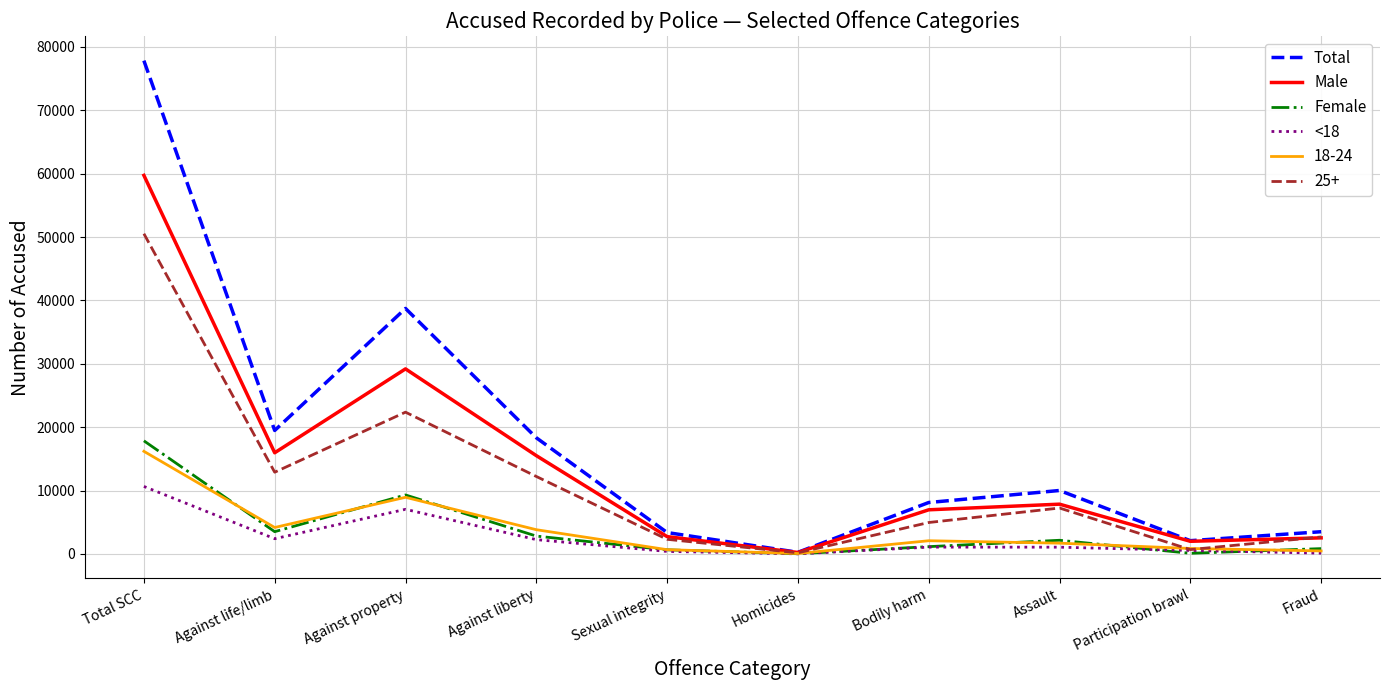

Count the number of categories in the chart.

10